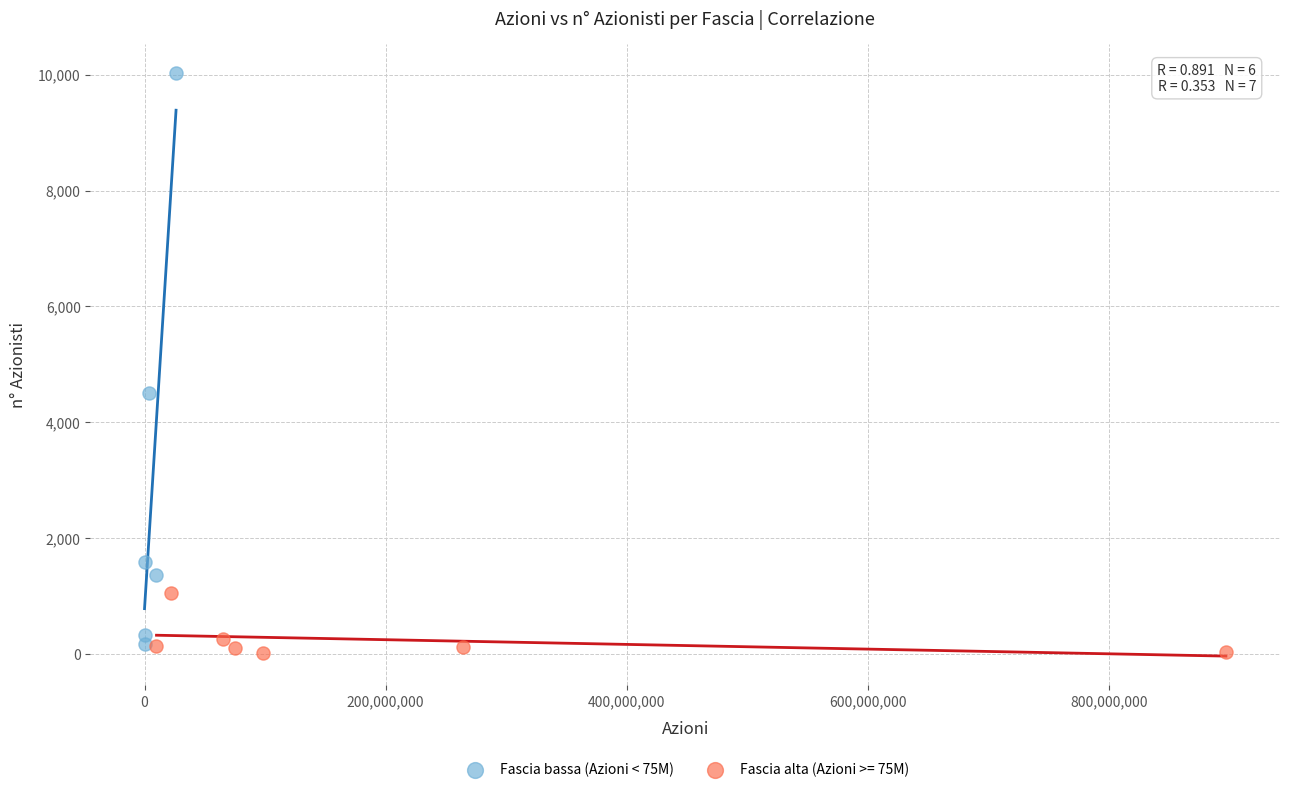

Which series has the largest Y range (max minus min)?

Fascia bassa (Azioni < 75M)